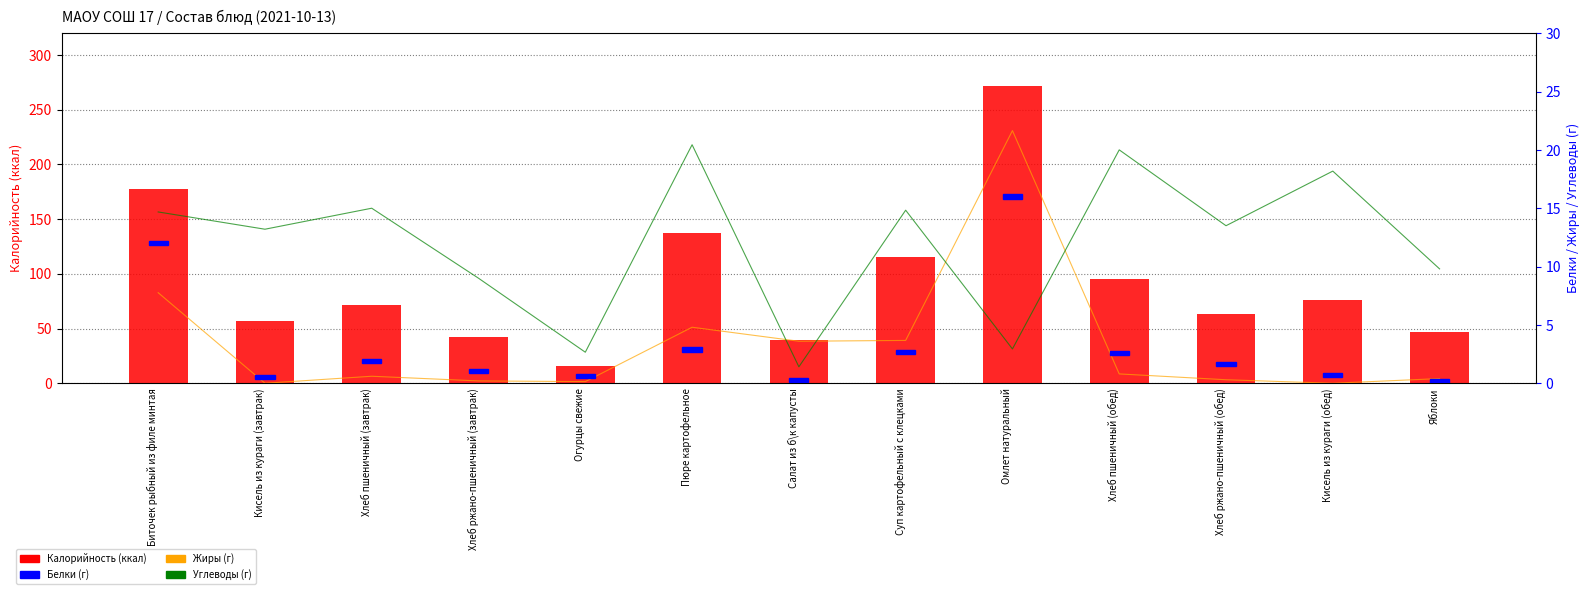

What is the sum of the Углеводы values at Яблоки and Хлеб пшеничный (обед)?

29.8